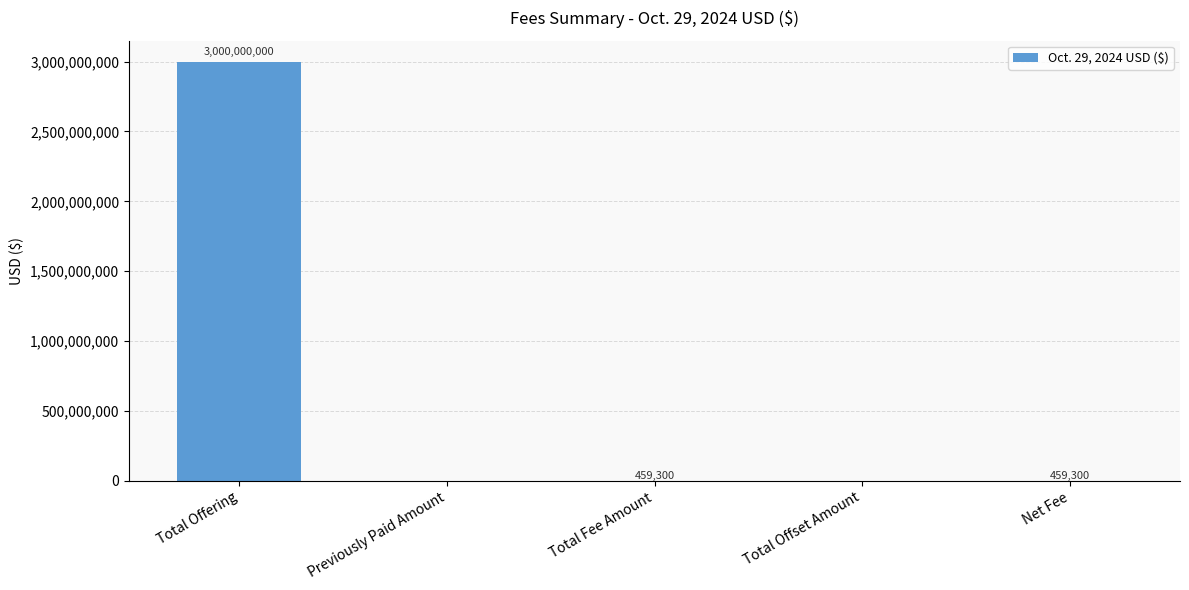

Reading right to left, list all the values displayed in this chart.

459300	0	459300	0	3000000000